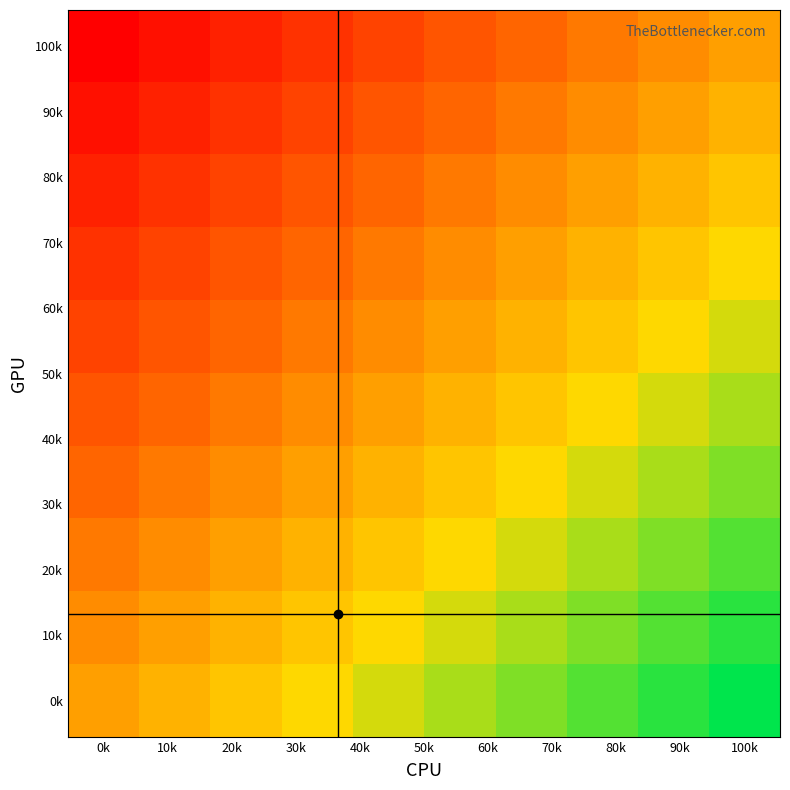

At how many categories does at least one series exceed 0?

9